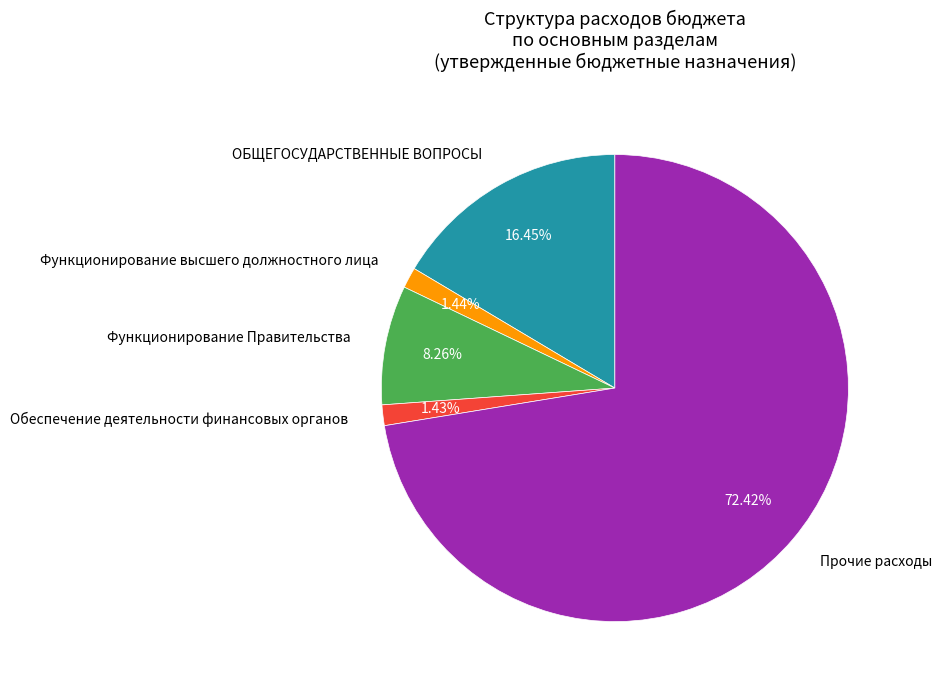

To the nearest percent, what percentage of the pie is Обеспечение деятельности финансовых органов?

1%